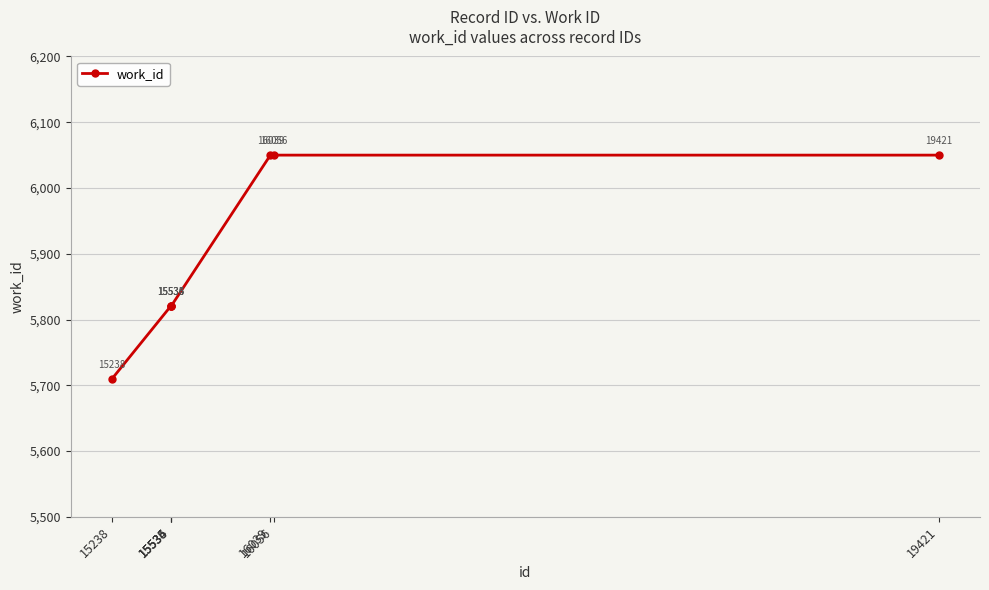

What is the smallest value displayed?

5710